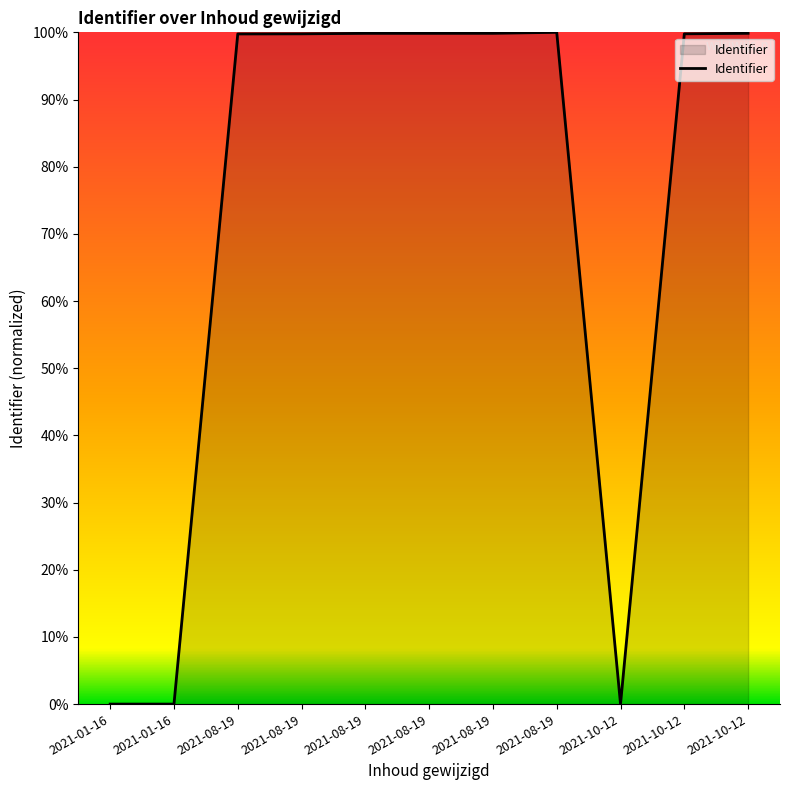

Is this an area chart (filled region under the line)?

Yes